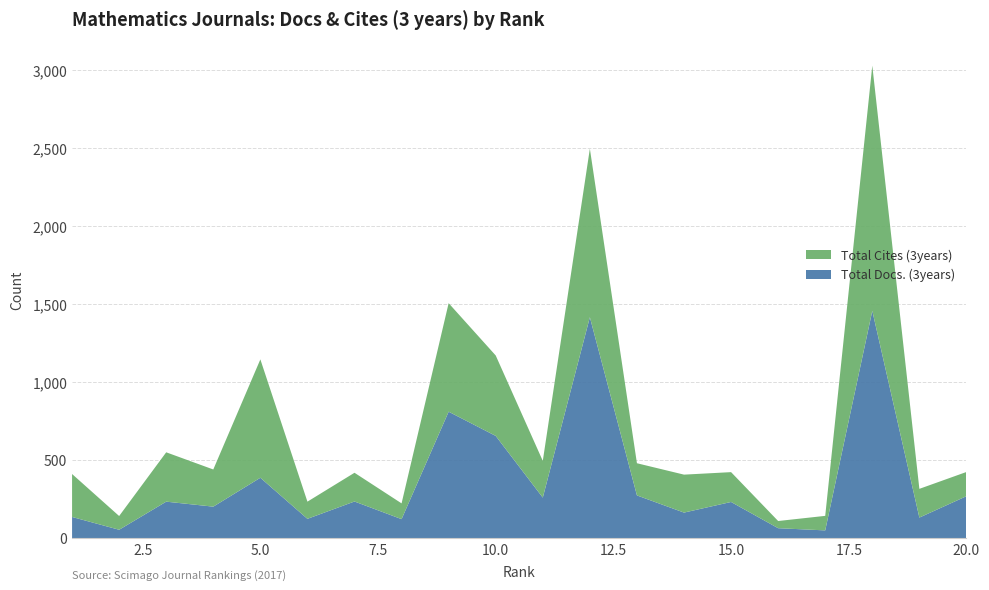

Reading left to right, list all the values displayed in this chart.

Total Docs. (3years): 136	54	234	202	387	124	235	122	810	655	260	1415	274	164	232	64	50	1456	132	269
Total Cites (3years): 275	88	316	238	758	110	184	101	695	515	235	1079	206	243	191	46	93	1570	184	155